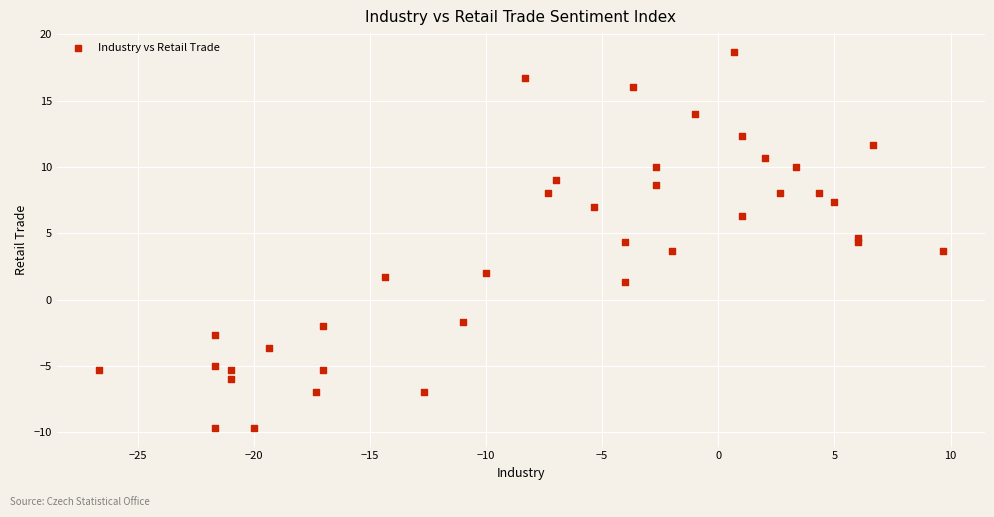

What is the range of Y values (max minus min)?

28.3